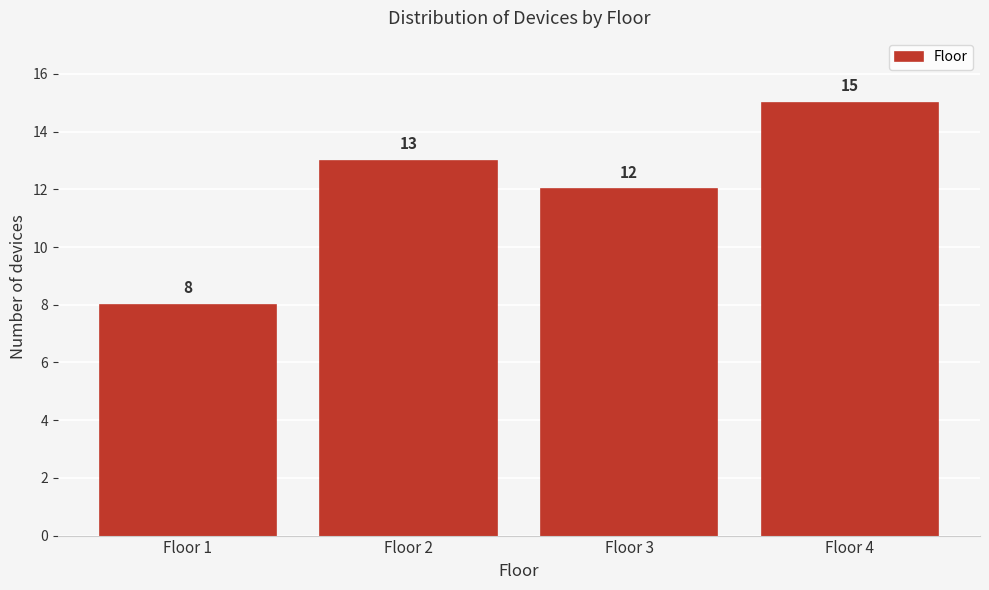

Reading left to right, list all the values displayed in this chart.

8	13	12	15